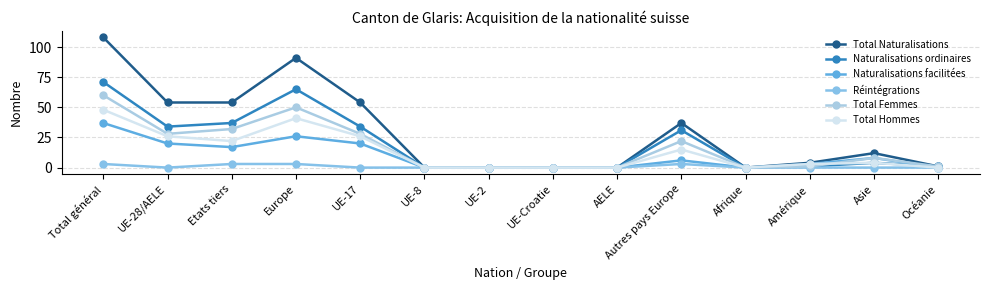

How many lines are shown in the chart?

6